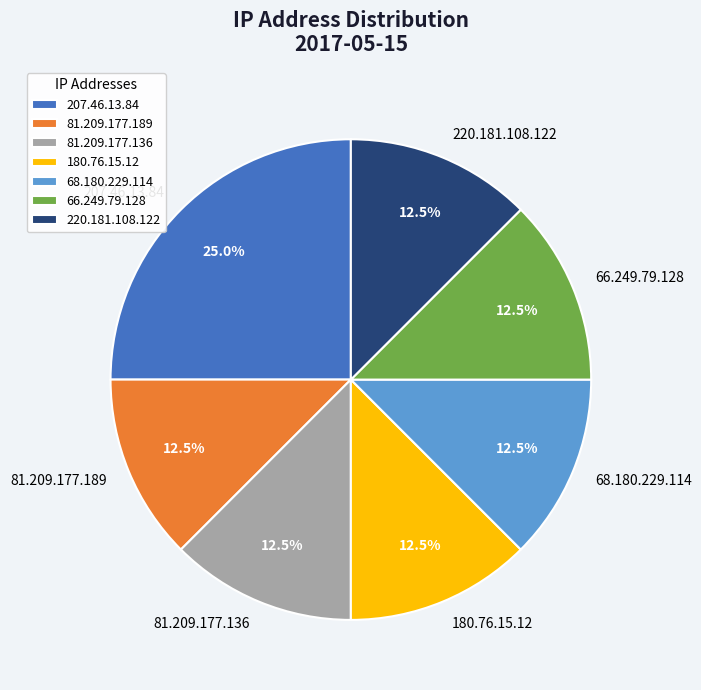

Is it true that 81.209.177.136 is 6% of the pie?

False